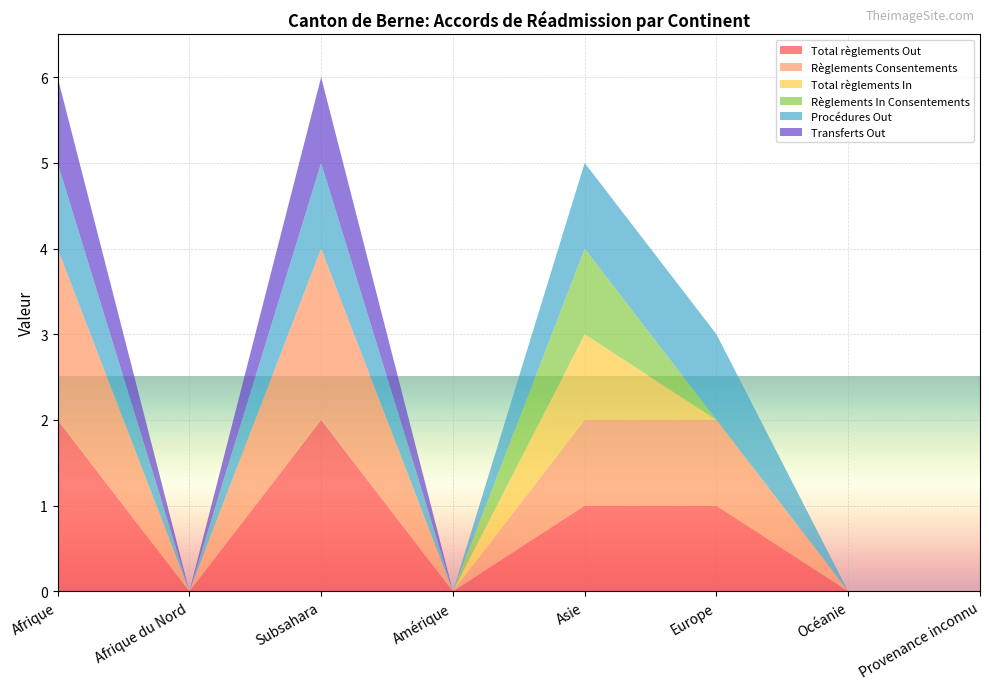

Reading left to right, extract all data points from this chart.

Total règlements Out: Afrique=2	Afrique du Nord=0	Subsahara=2	Amérique=0	Asie=1	Europe=1	Océanie=0	Provenance inconnu=0
Règlements Consentements: Afrique=2	Afrique du Nord=0	Subsahara=2	Amérique=0	Asie=1	Europe=1	Océanie=0	Provenance inconnu=0
Total règlements In: Afrique=0	Afrique du Nord=0	Subsahara=0	Amérique=0	Asie=1	Europe=0	Océanie=0	Provenance inconnu=0
Règlements In Consentements: Afrique=0	Afrique du Nord=0	Subsahara=0	Amérique=0	Asie=1	Europe=0	Océanie=0	Provenance inconnu=0
Procédures Out: Afrique=1	Afrique du Nord=0	Subsahara=1	Amérique=0	Asie=1	Europe=1	Océanie=0	Provenance inconnu=0
Transferts Out: Afrique=1	Afrique du Nord=0	Subsahara=1	Amérique=0	Asie=0	Europe=0	Océanie=0	Provenance inconnu=0